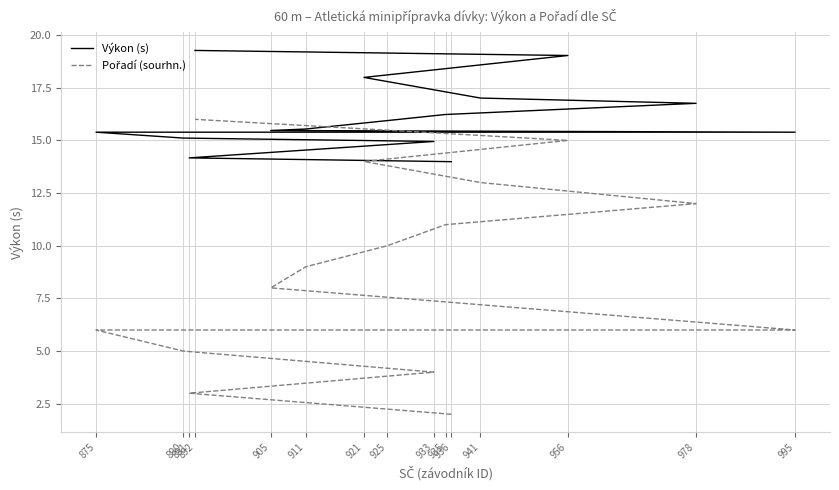

What is the sum of the Pořadí (sourhn.) values at 936 and 905?

10.0